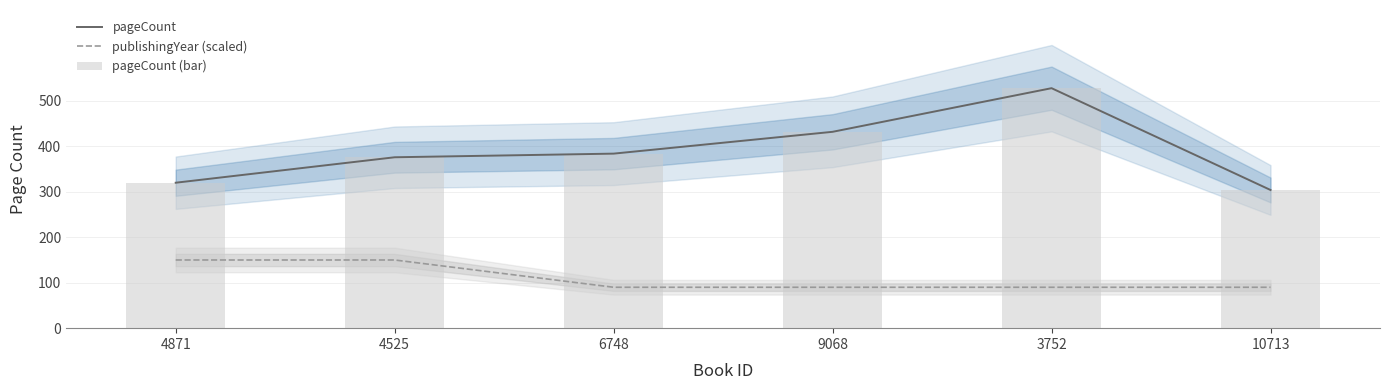

What is the difference between the maximum and minimum values in the publishingYear (scaled) series?

60